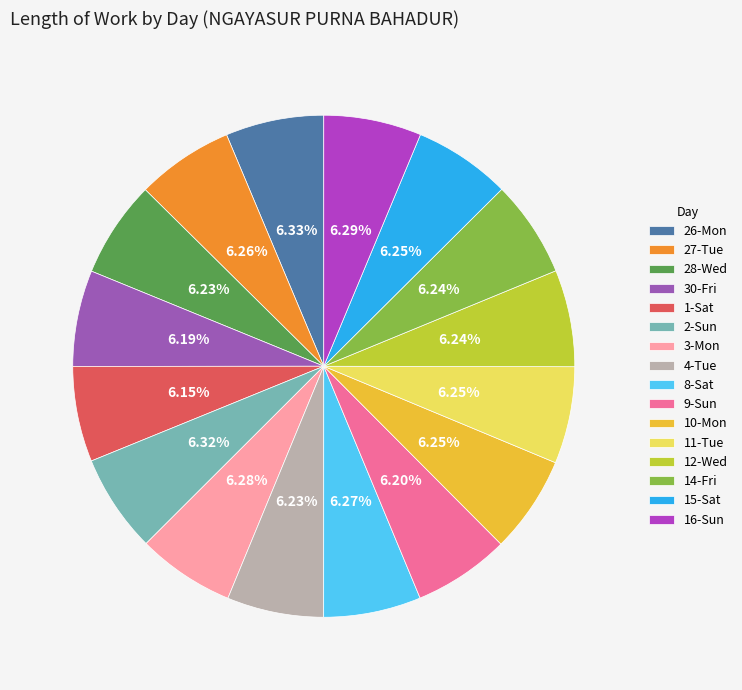

To the nearest percent, what percentage of the pie is 10-Mon?

6%